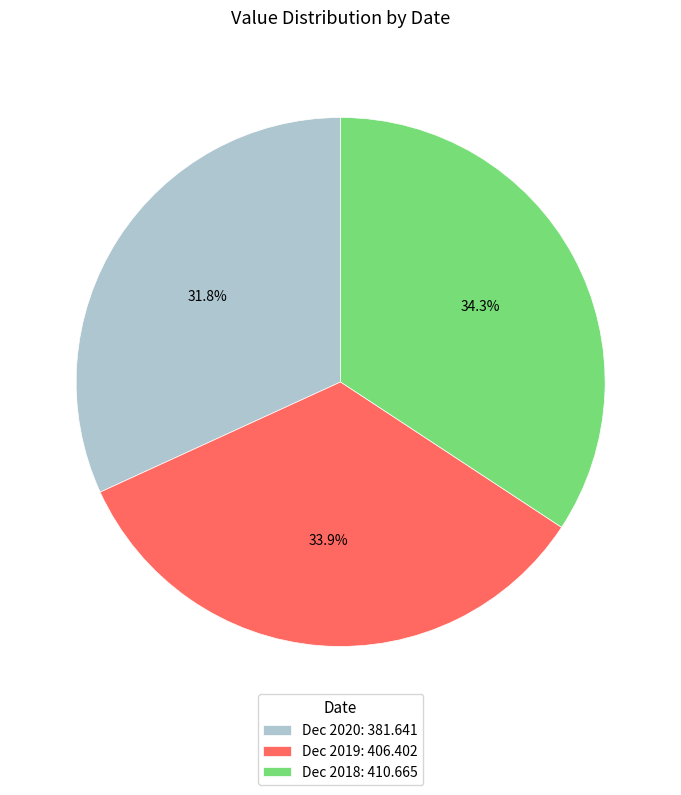

What portion of the pie excludes Dec 2019: 406.402?

66.1%